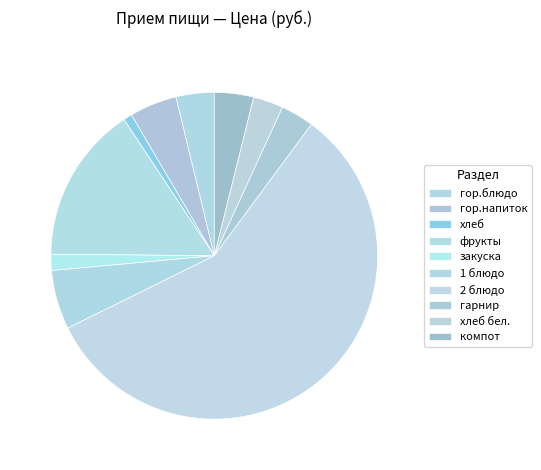

What is the total percentage of фрукты and закуска?

17.1%